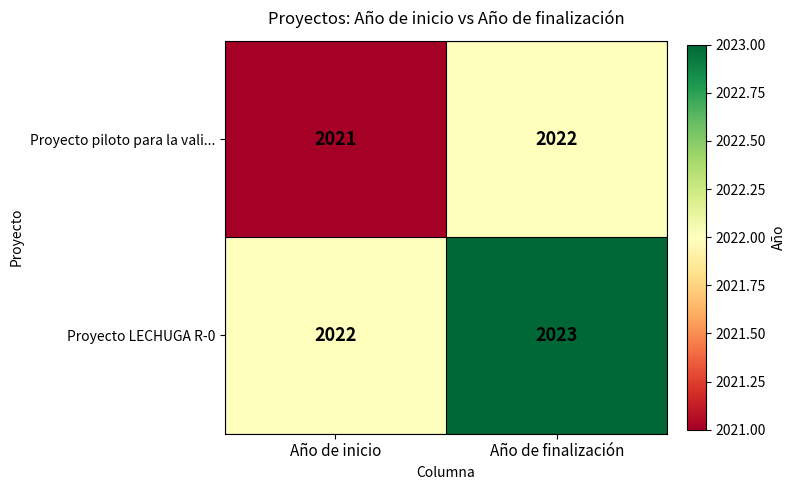

At which category is the sum across all series the highest?

Año de finalización